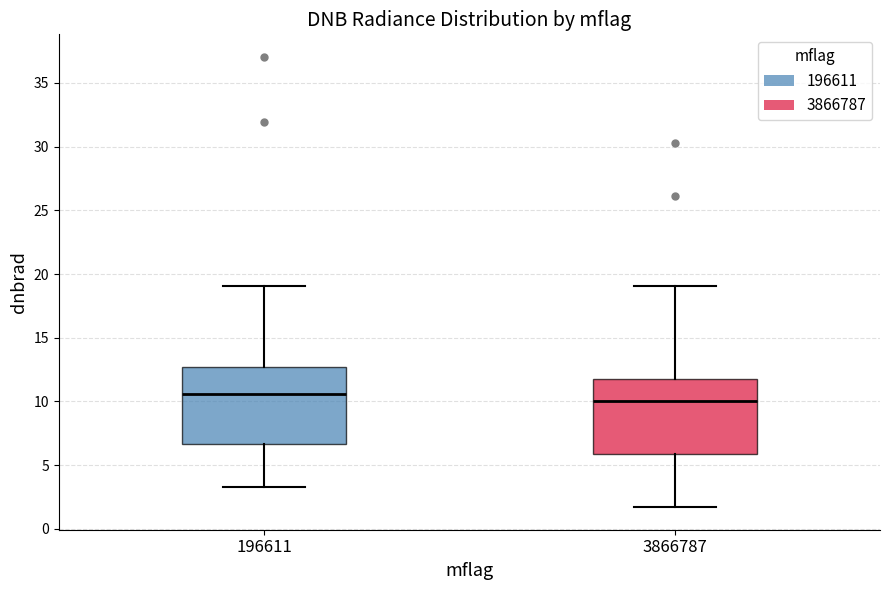

Which box's median line is the highest?

196611